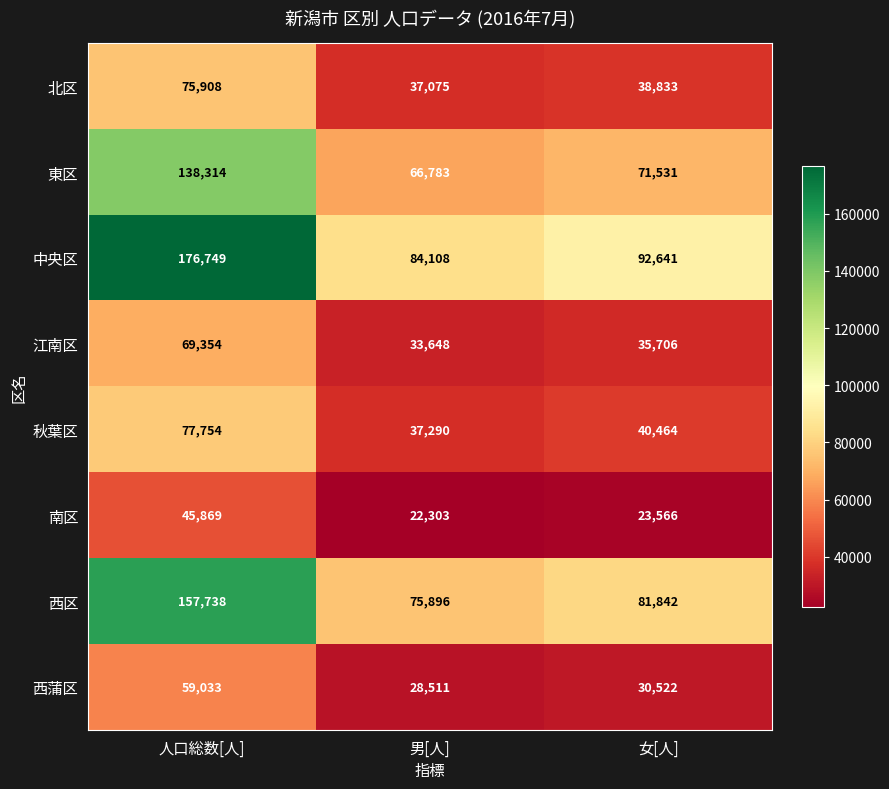

How many distinct data groups are displayed?

8